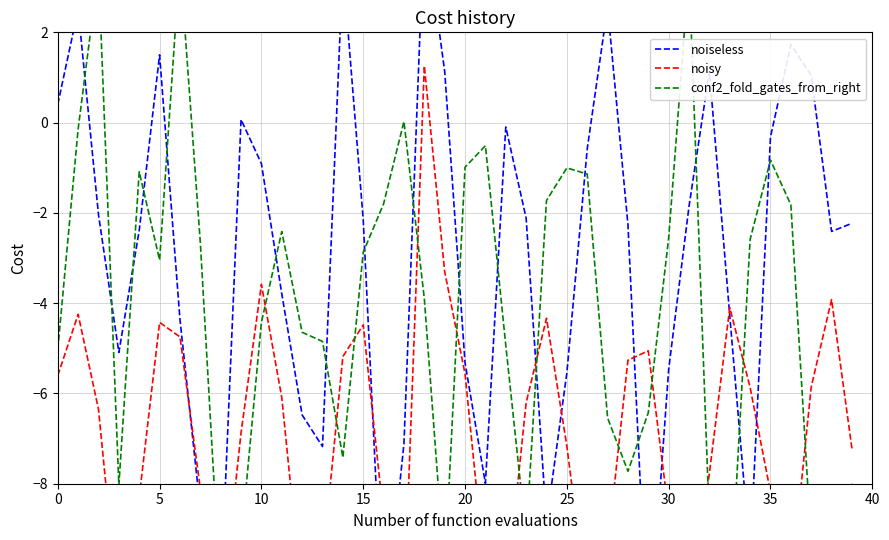

Rank the series by their maximum value, from lowest to highest.

noisy, conf2_fold_gates_from_right, noiseless